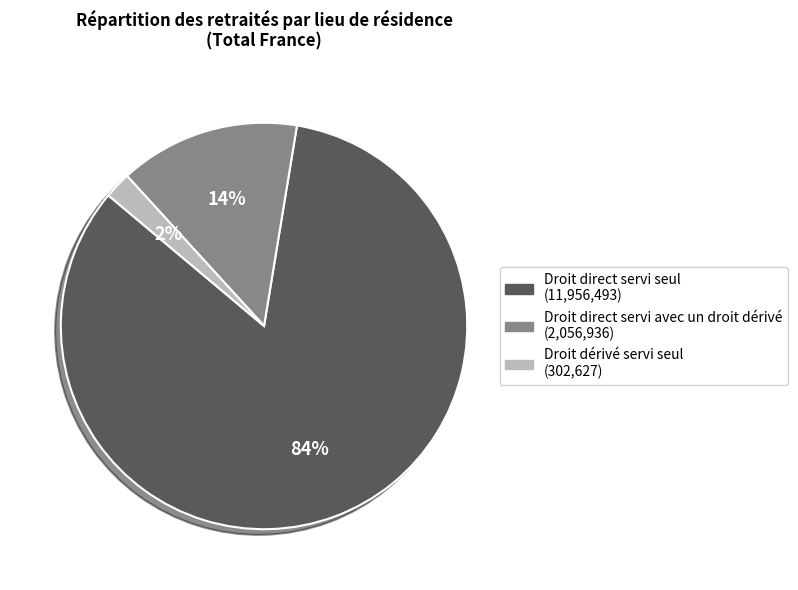

Between Droit dérivé servi seul and Droit direct servi seul, which is larger?

Droit direct servi seul